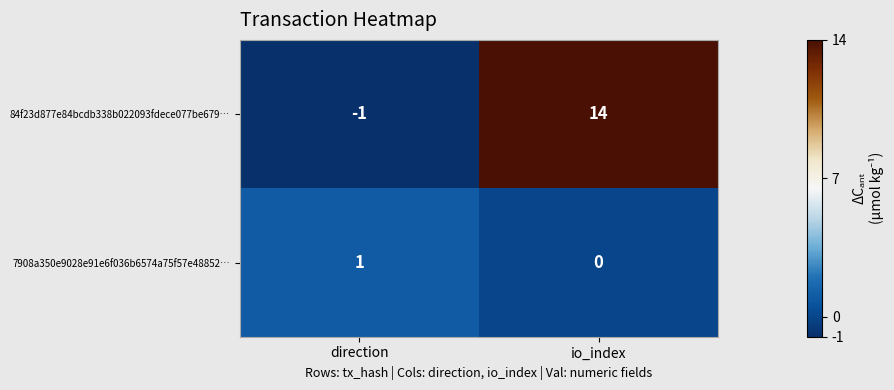

The value of 84f23d877e84bcdb338b022093fdece077be679… at io_index is 14. True or false?

True